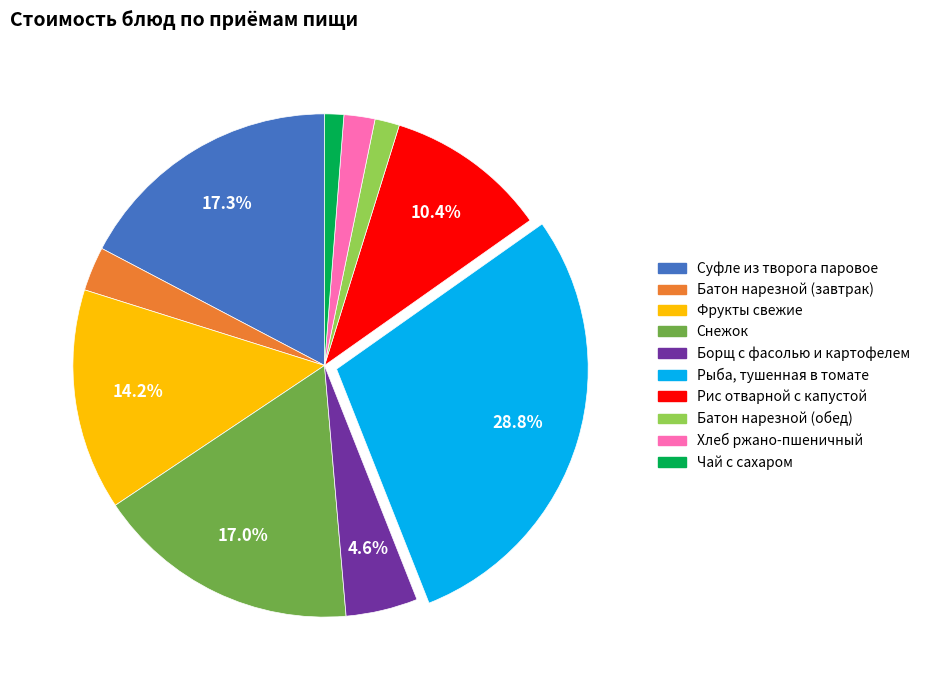

Does Батон нарезной (обед) represent more than half of the total?

No